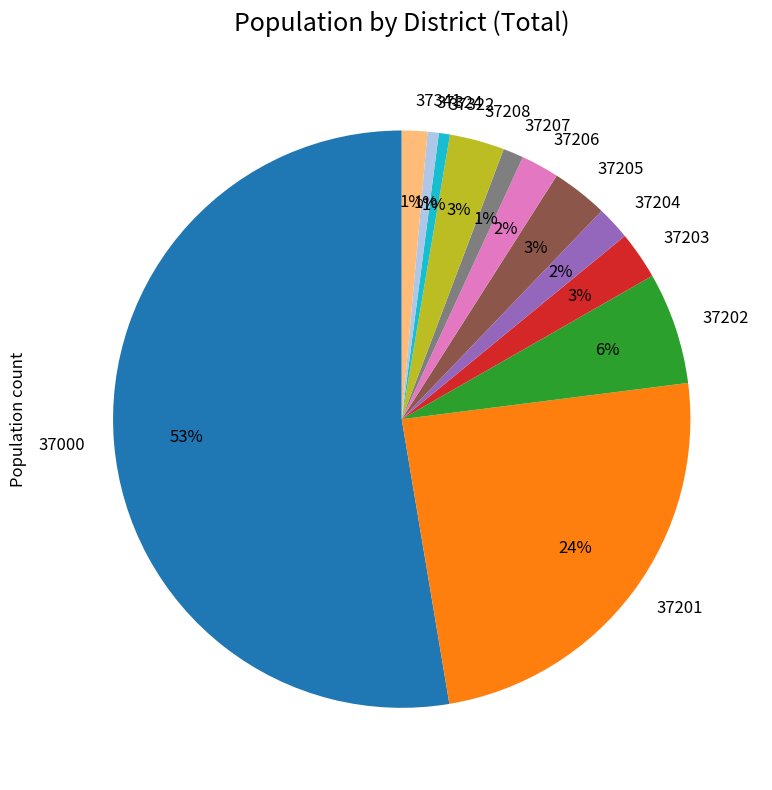

To the nearest percent, what is the difference between the largest and smallest slice percentages?

52%